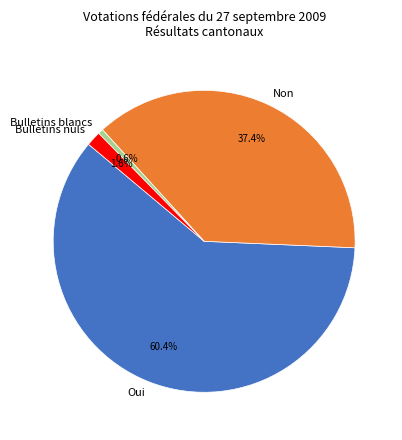

Is it true that Non is 32% of the pie?

False